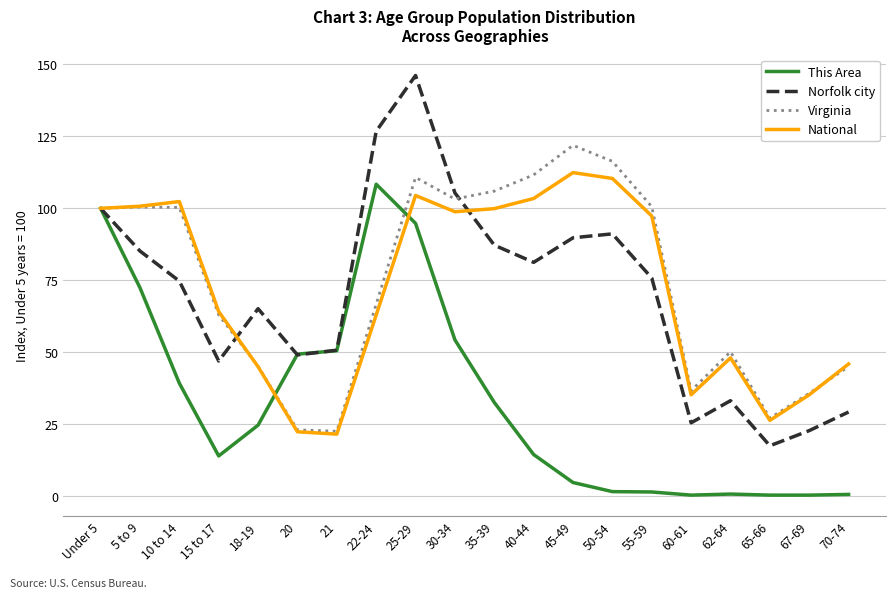

Does the chart display data point markers on the line(s)?

No